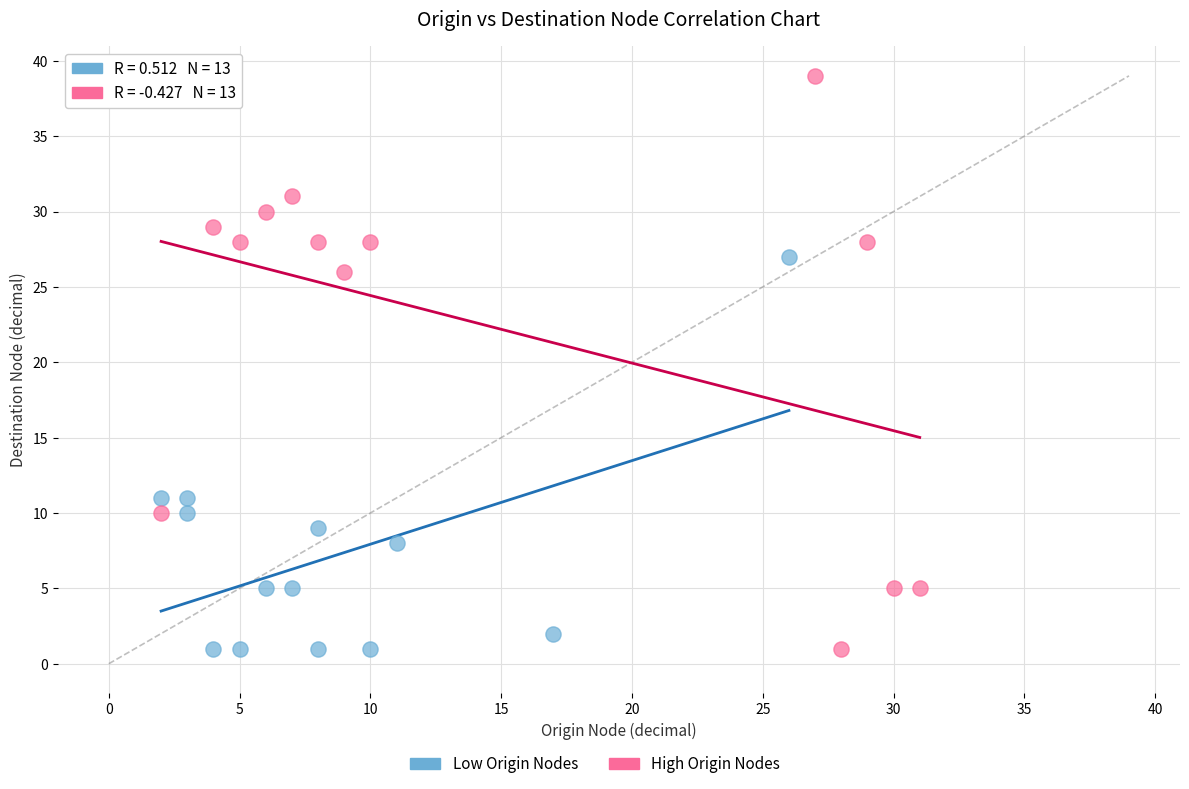

Which series contains the highest Y value?

High Origin Nodes